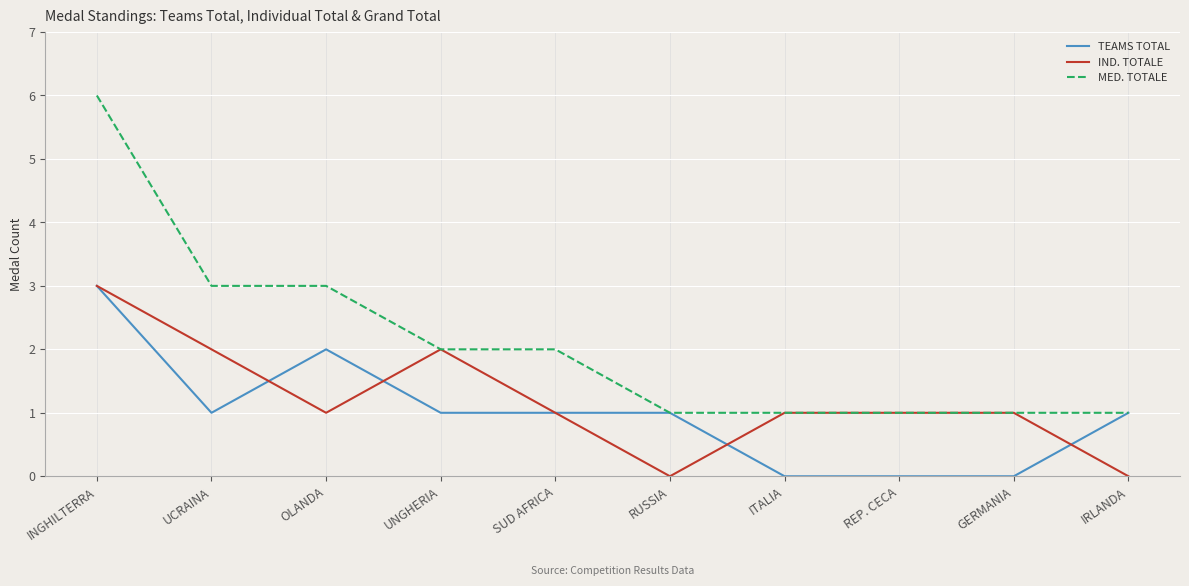

Reading left to right, extract all data points from this chart.

TEAMS TOTAL: 3	1	2	1	1	1	0	0	0	1
IND. TOTALE: 3	2	1	2	1	0	1	1	1	0
MED. TOTALE: 6	3	3	2	2	1	1	1	1	1